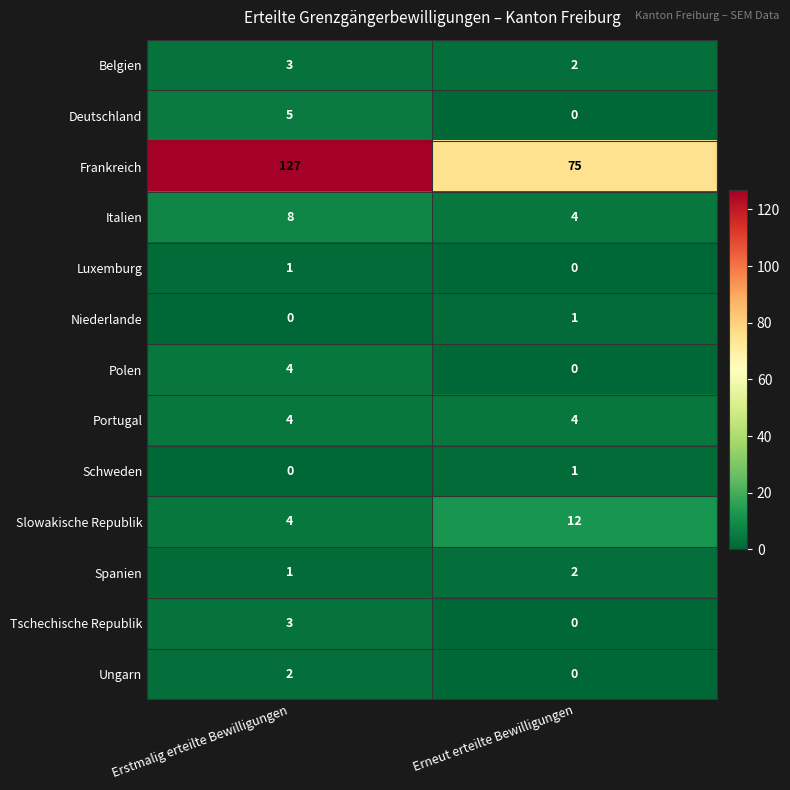

List the labels in order of Slowakische Republik value, smallest first.

Erstmalig erteilte Bewilligungen, Erneut erteilte Bewilligungen